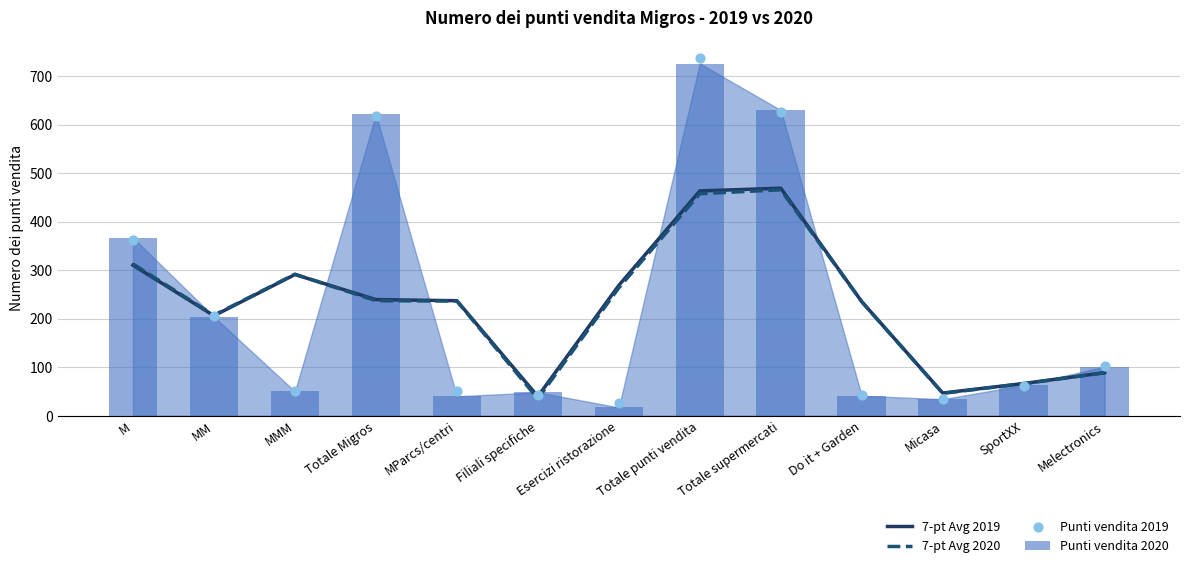

Is the value of Punti vendita 2020 at Totale punti vendita greater than the value of 7-pt Avg 2019 at Micasa?

Yes